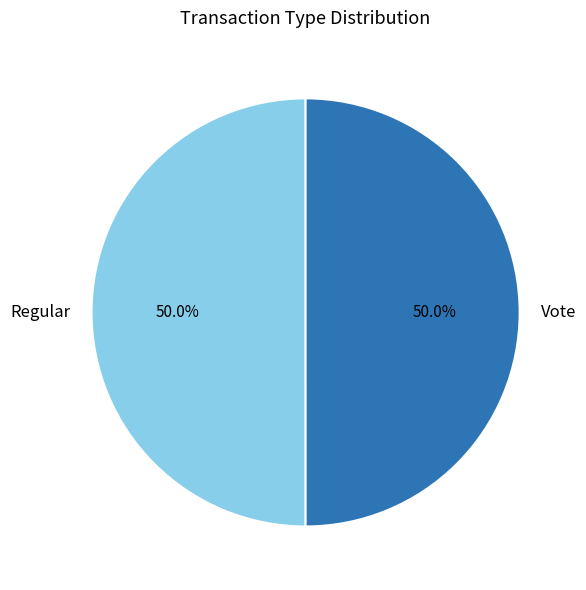

What percentage is NOT represented by Regular?

50.0%